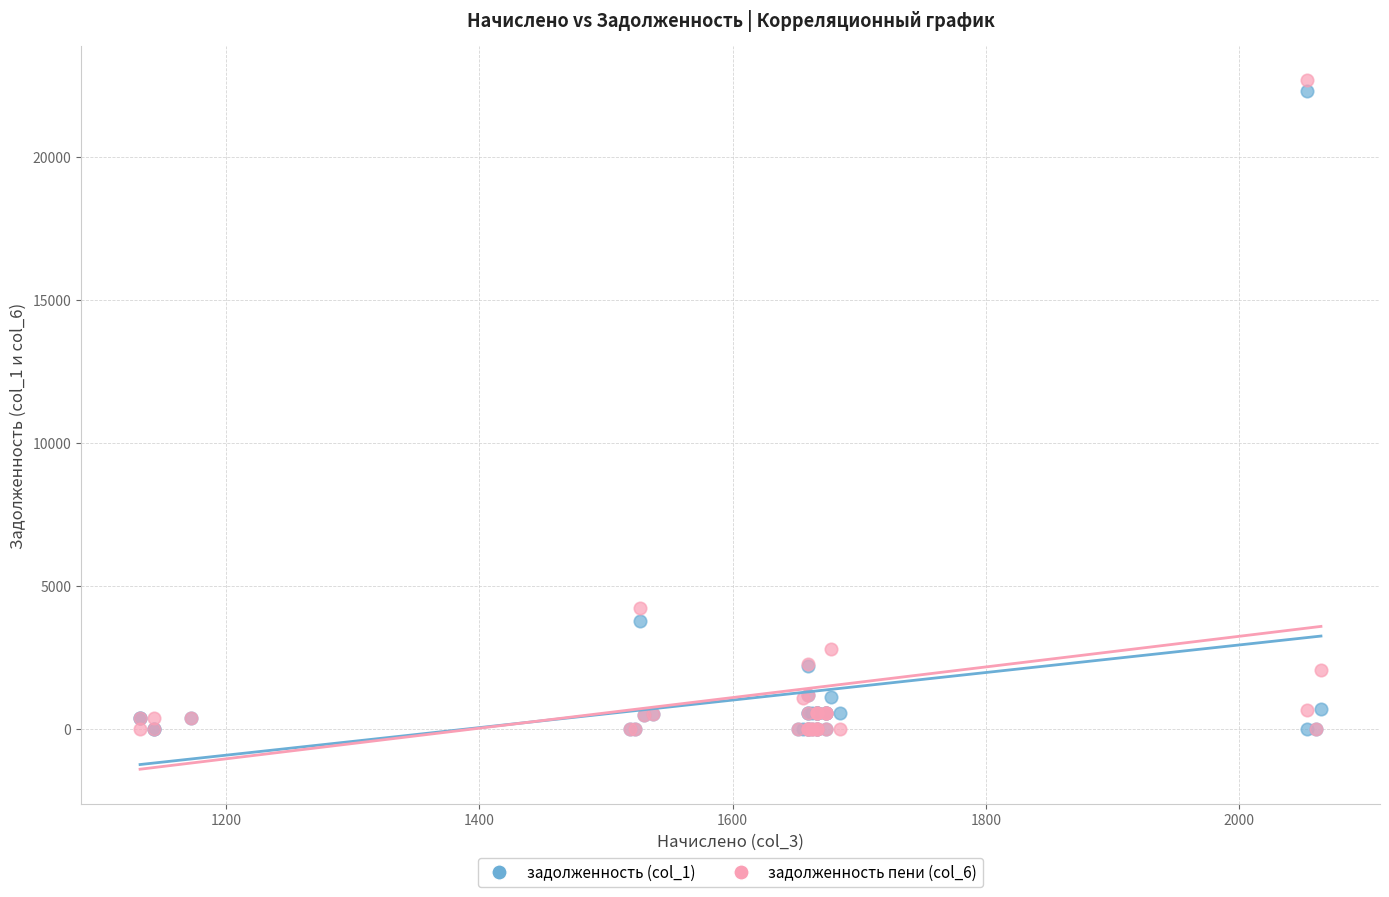

What are all the series names shown in the legend?

задолженность (col_1), задолженность пени (col_6)